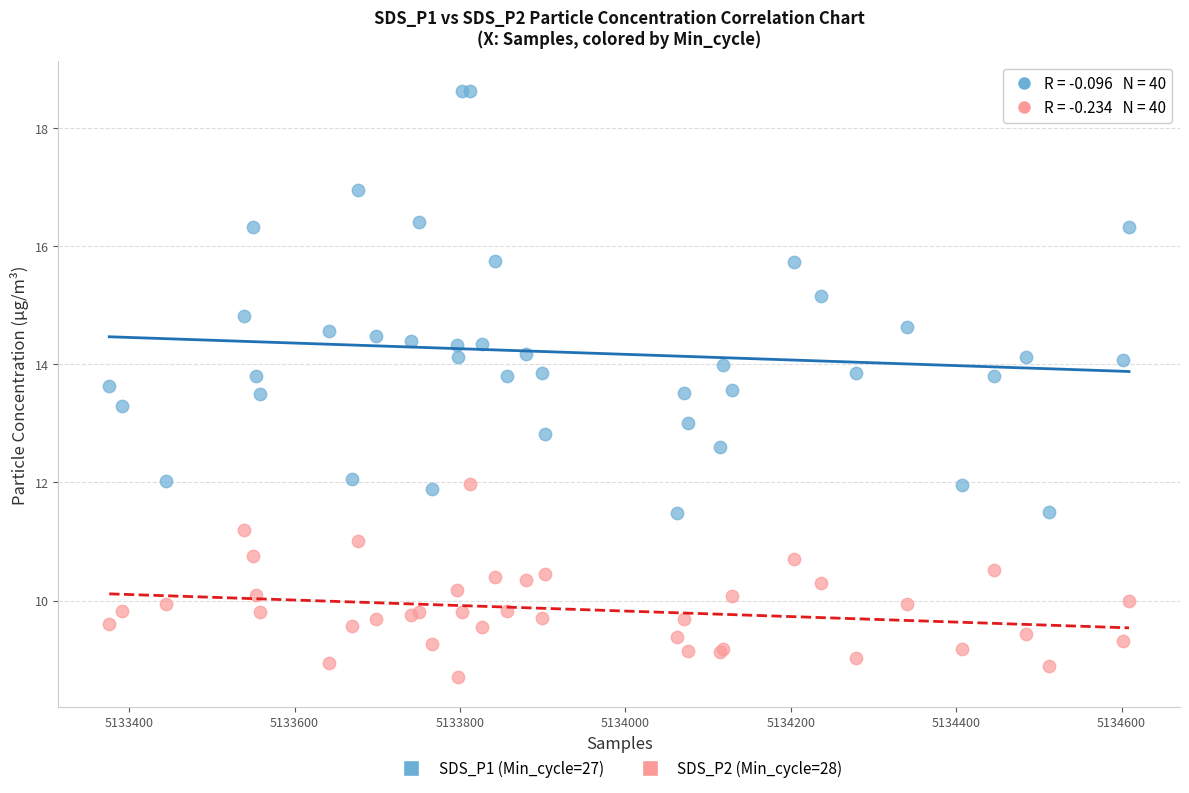

What are all the series names shown in the legend?

SDS_P1 (Min_cycle=27), SDS_P2 (Min_cycle=28)